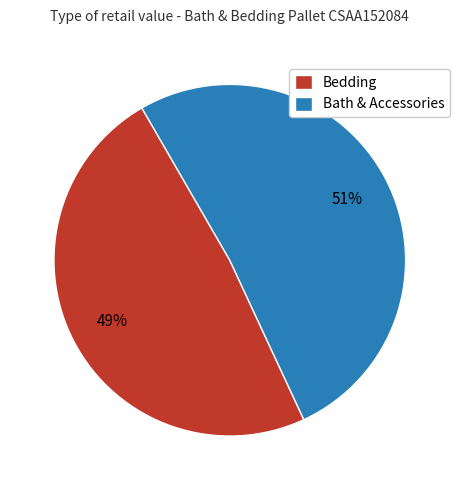

Which slice is the largest?

Bath & Accessories